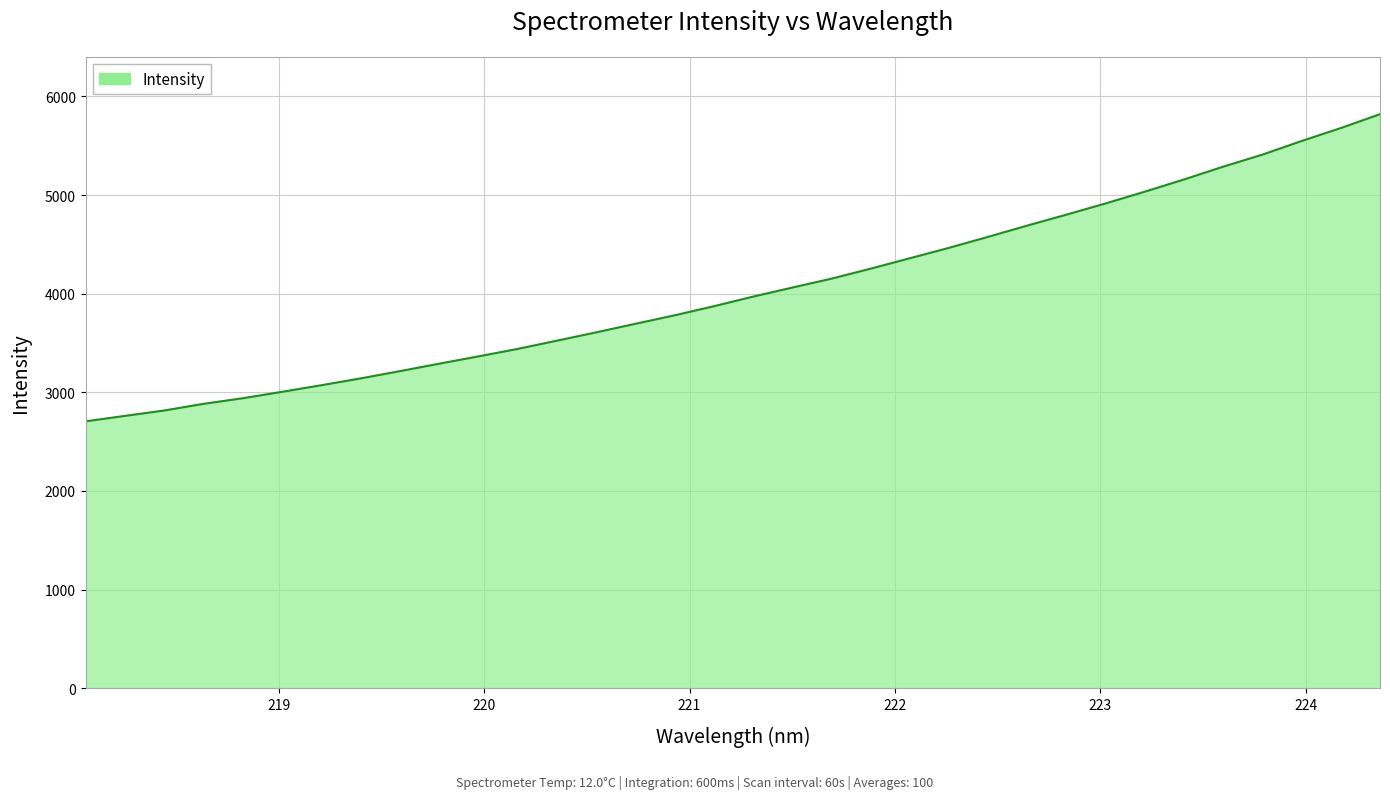

What is the greatest value displayed?

5819.6